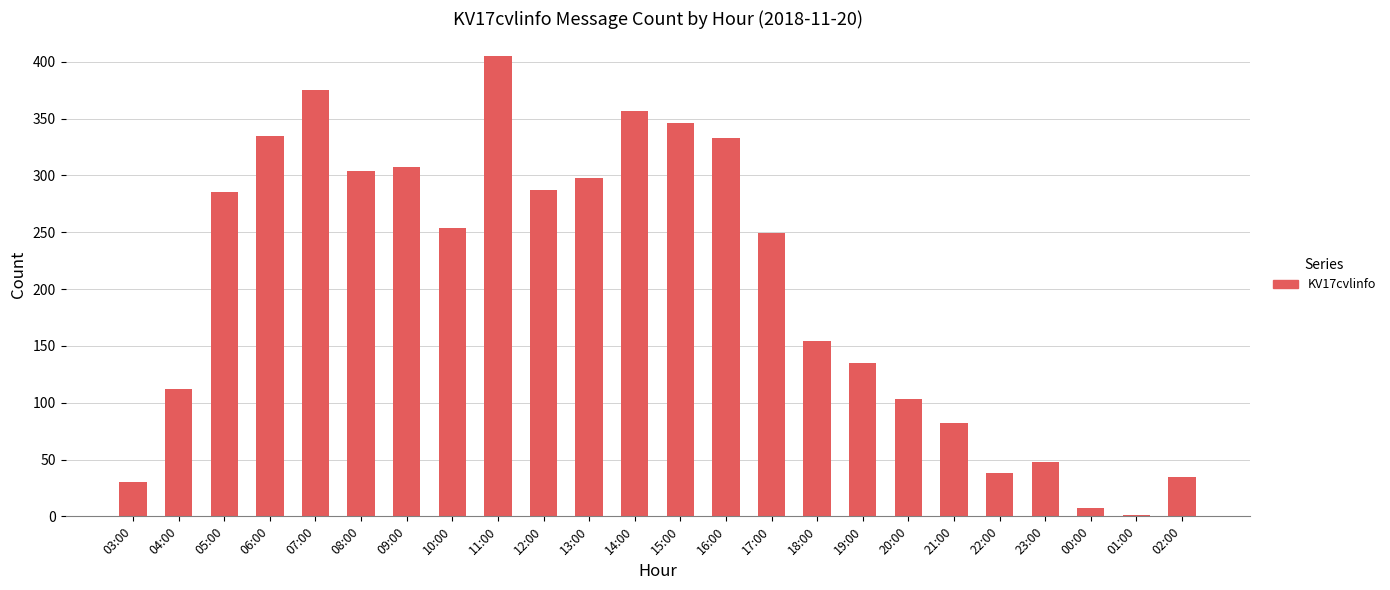

Does the chart contain stacked bars?

No